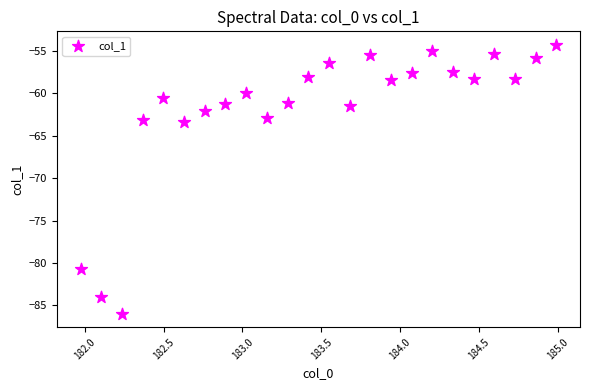

What is the range of Y values (max minus min)?

31.7